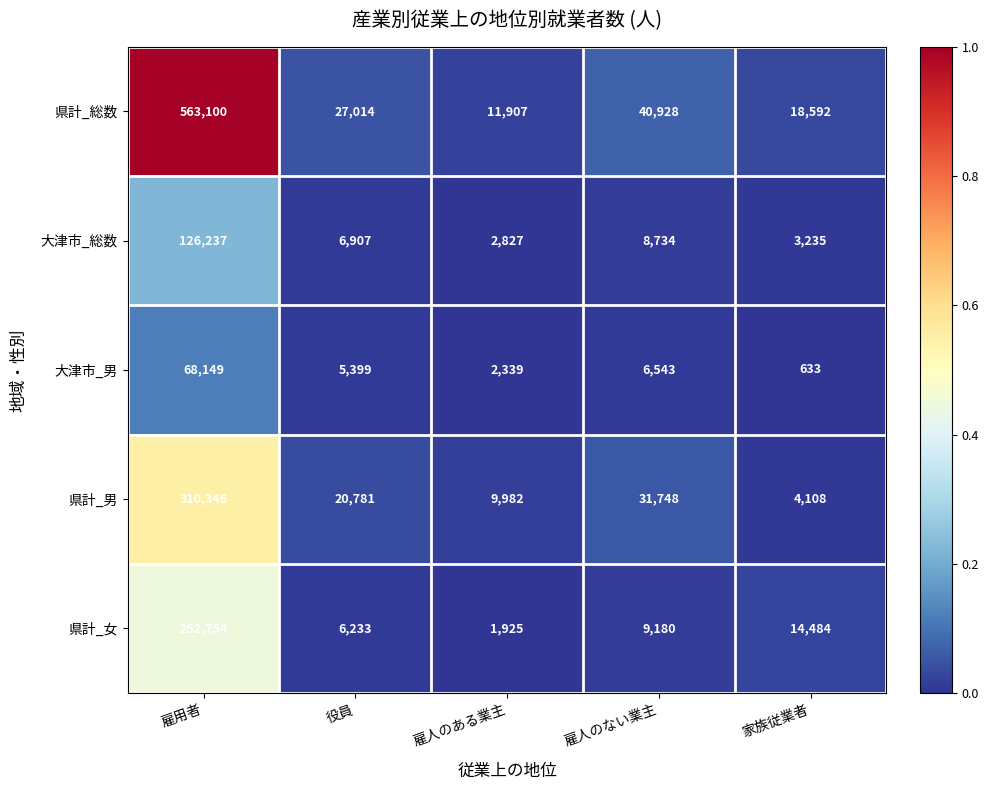

At which label does 大津市_総数 first exceed 6907?

雇用者